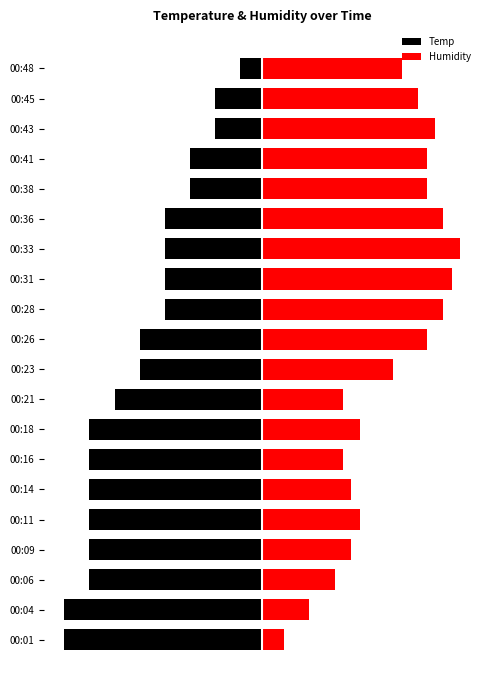

How many groups of bars are there?

20